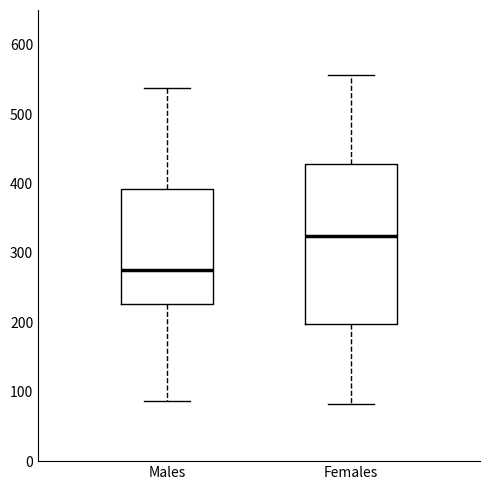

Which box is the tallest, from its lower edge to its upper edge?

Females